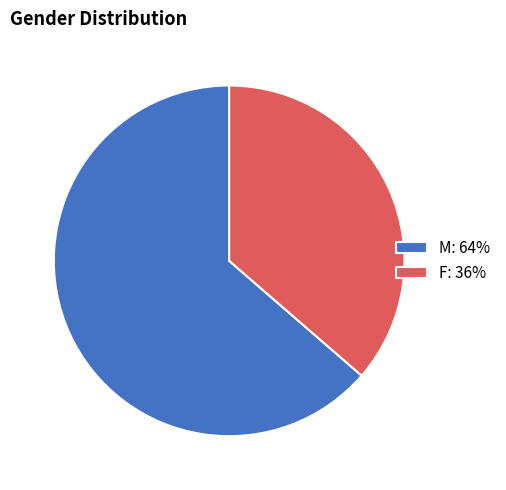

Is M the majority of the pie?

Yes